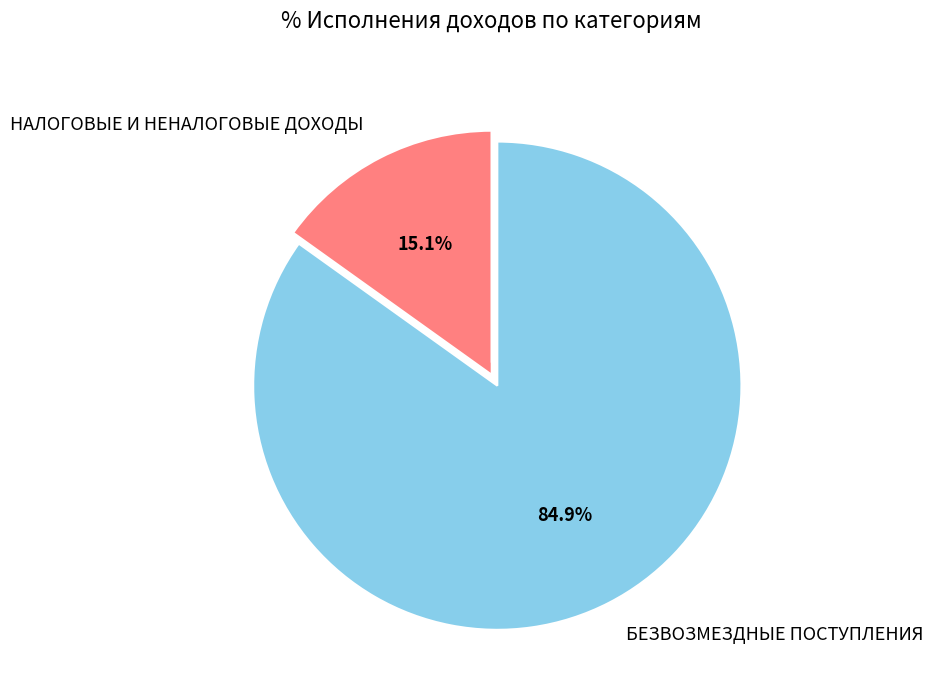

Is there a majority slice in this chart?

Yes